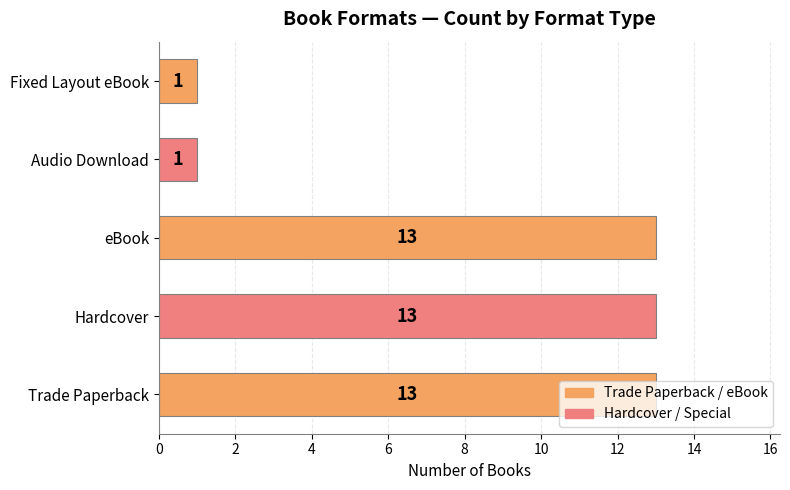

What is the sum of the values at Fixed Layout eBook and eBook?

14